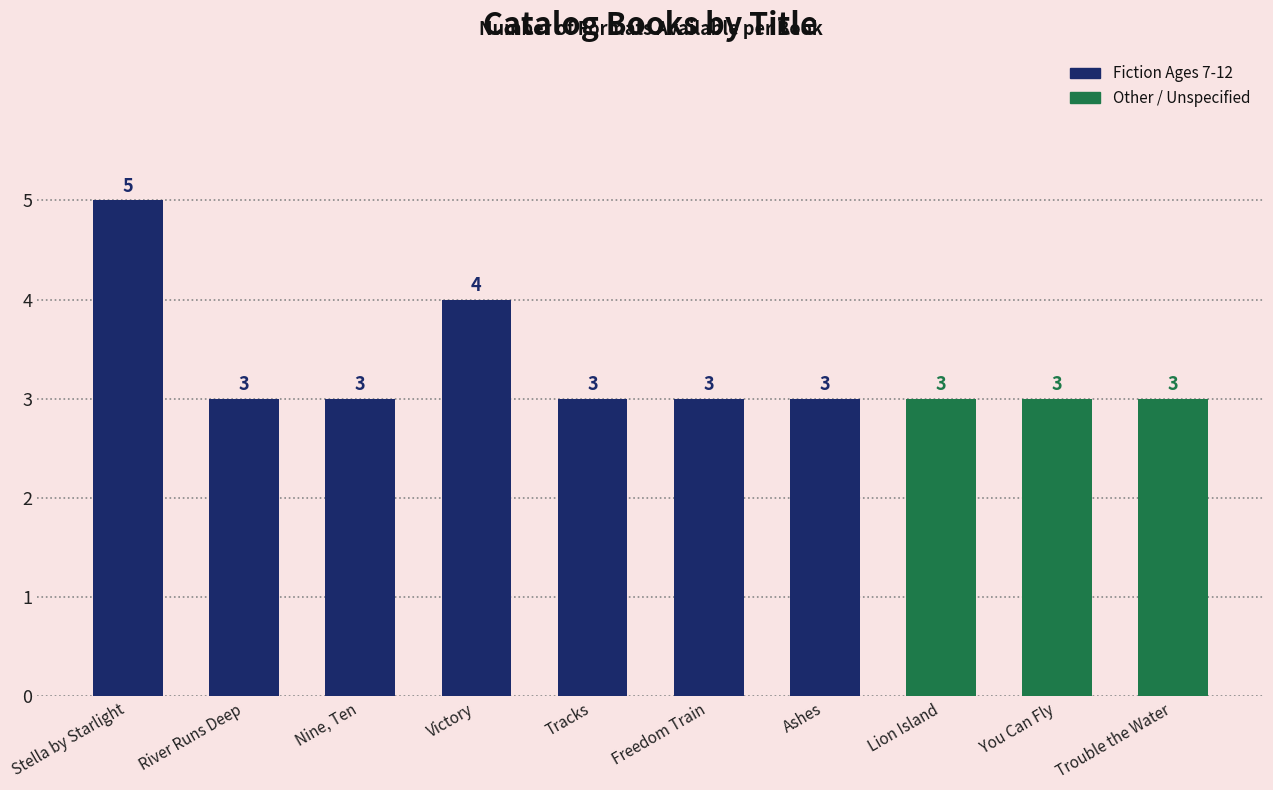

At how many categories does at least one series exceed 2?

10